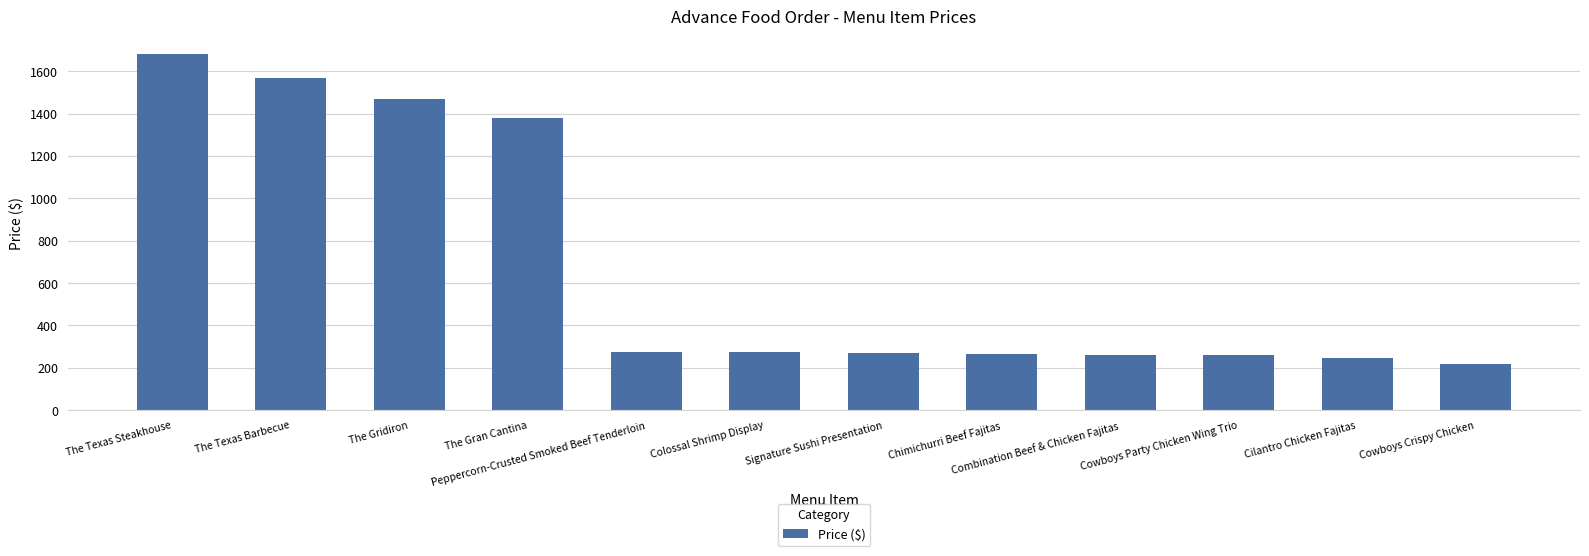

What is the label of the 11th bar from the right?

The Texas Barbecue